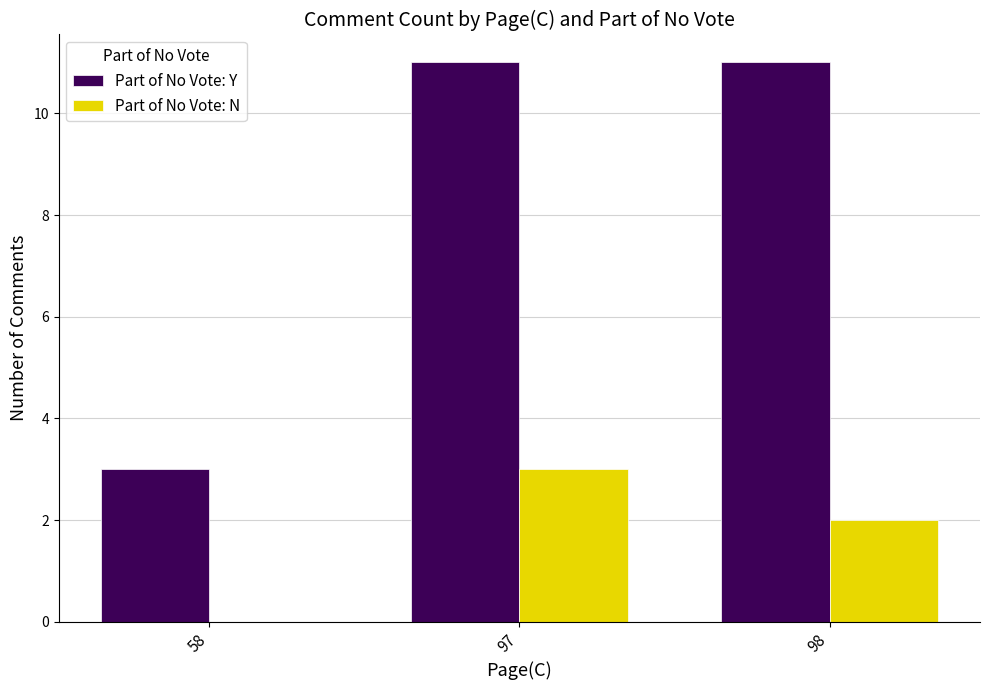

Reading left to right, transcribe all the data shown in this chart.

Part of No Vote: Y: 58=3	97=11	98=11
Part of No Vote: N: 58=0	97=3	98=2